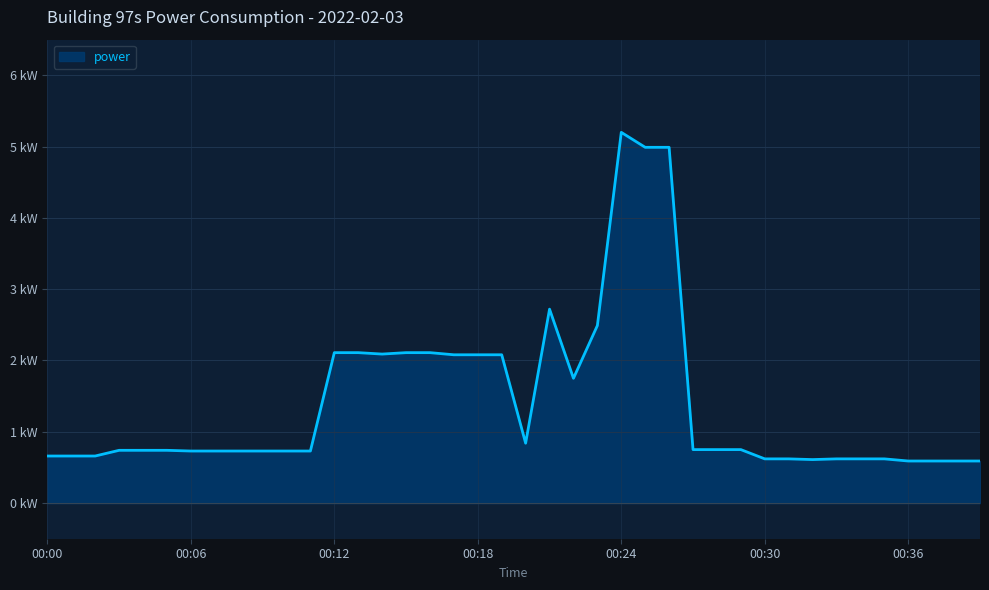

Is this an area chart (filled region under the line)?

Yes